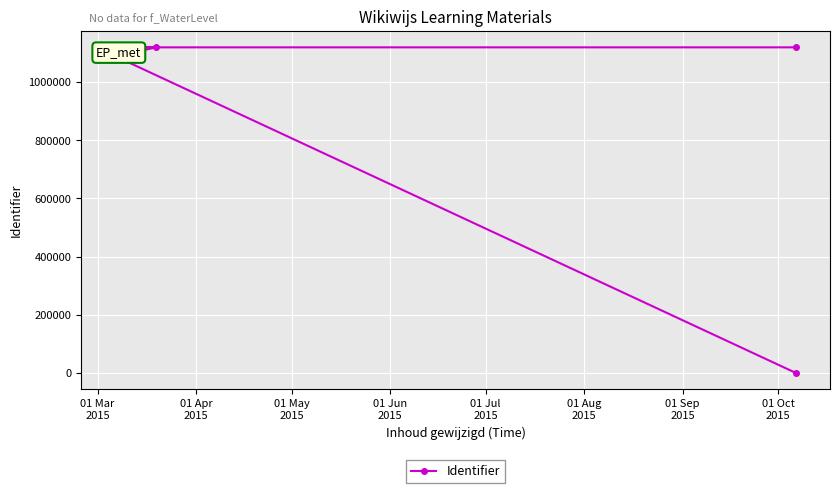

Is it true that the value at 01 Mar
2015 is 336922?

False